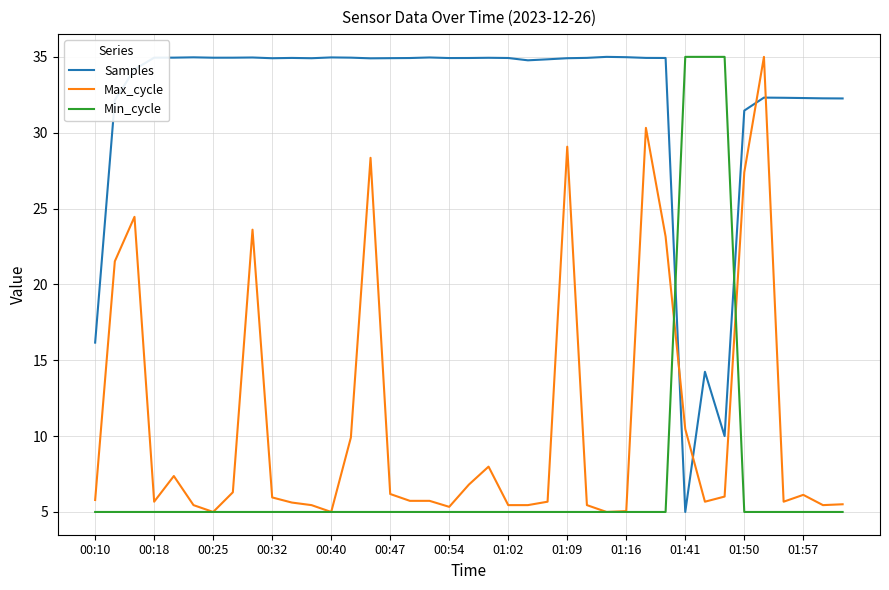

What is the lowest value of the Min_cycle series?

5.0